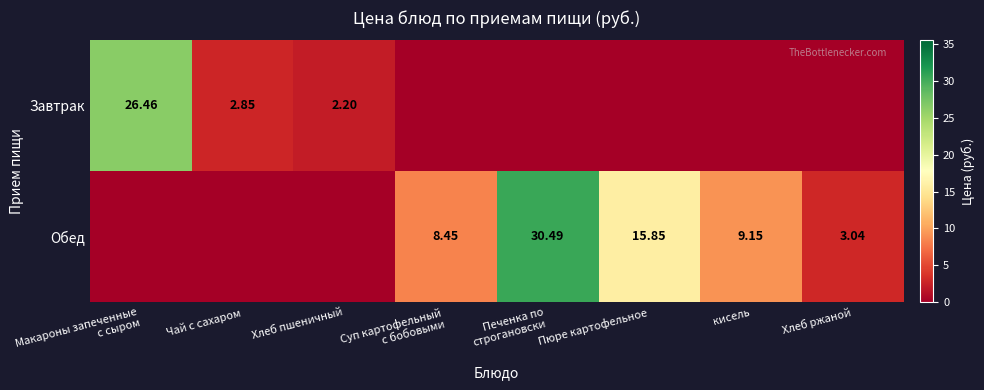

What is the spread (max minus min) of values at Макароны запеченные
с сыром?

26.5